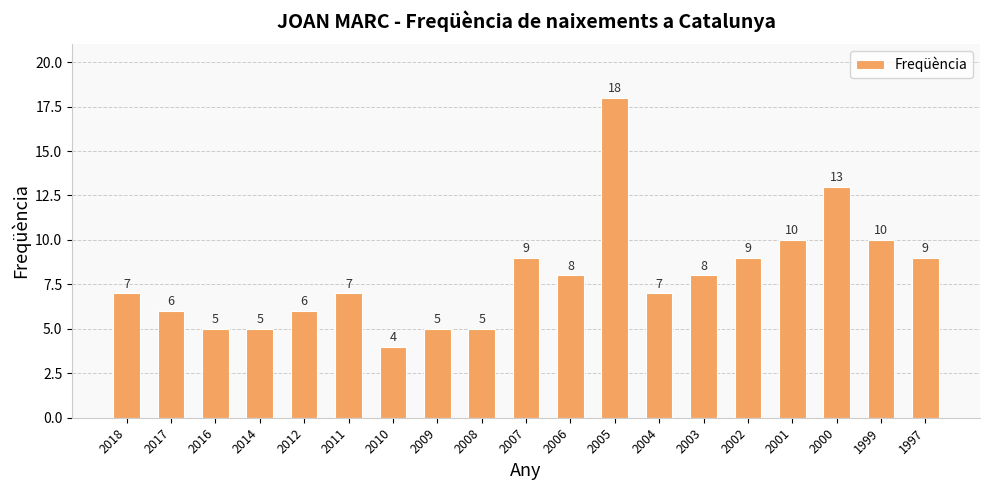

Which has a higher value, 2011 or 2014?

2011